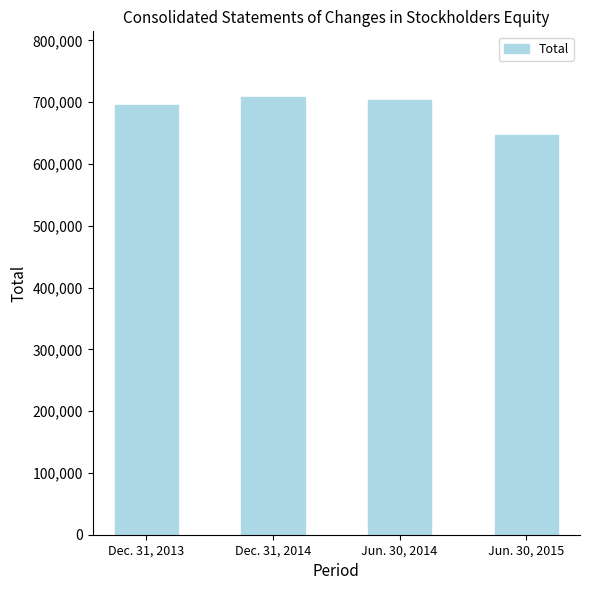

At which label does the data first exceed 703701?

Dec. 31, 2014